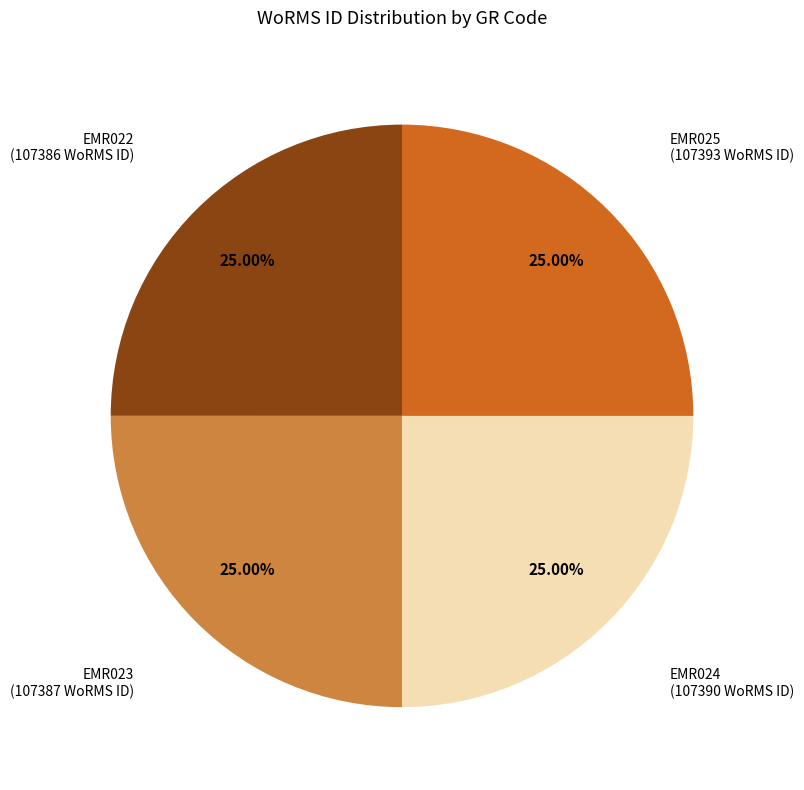

How many slices are in this pie chart?

4